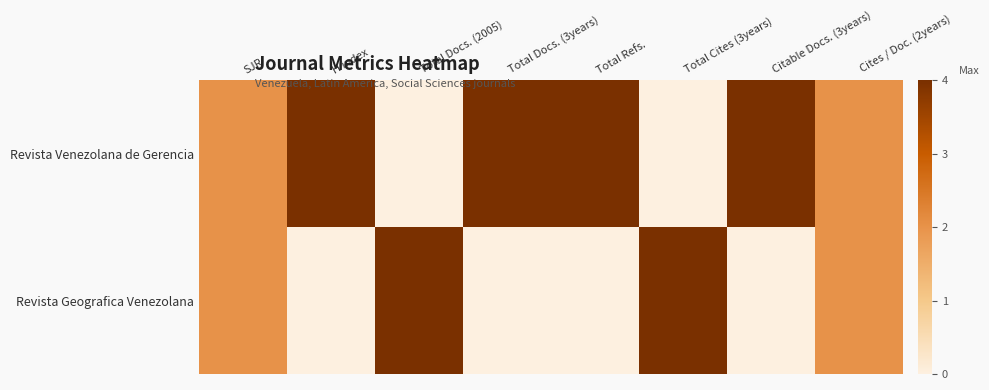

Which series has the widest spread of values?

Revista Venezolana de Gerencia